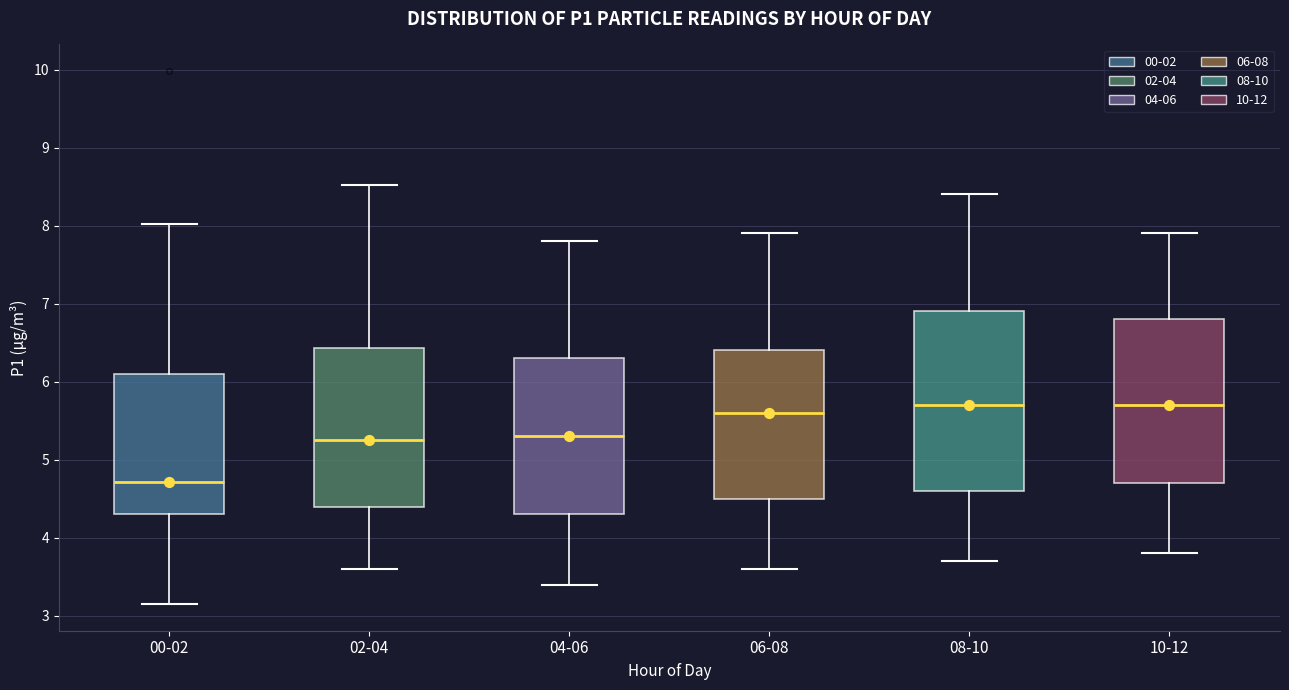

Comparing the boxes themselves (not the whiskers), which one is the tallest?

08-10